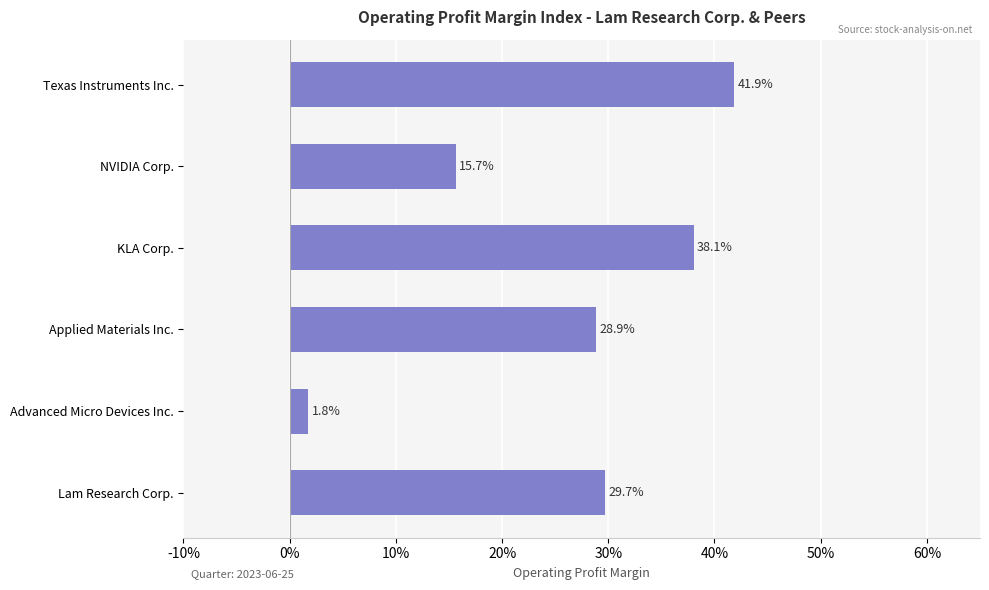

How many categories are shown in the chart?

6